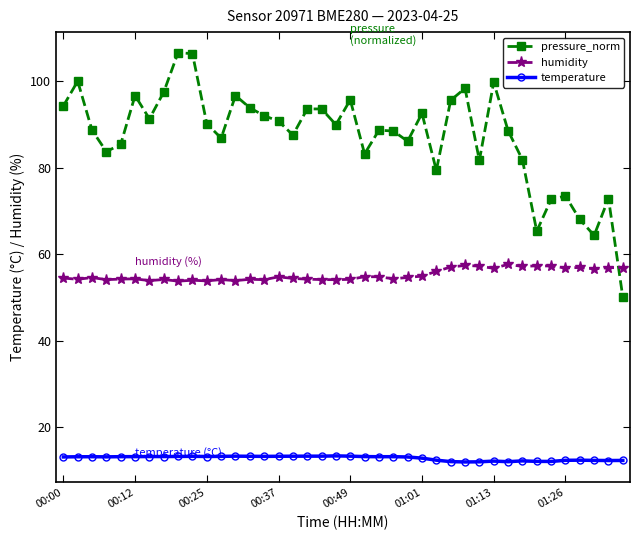

What is the value of the pressure_norm point at the 17th from the left?

87.5